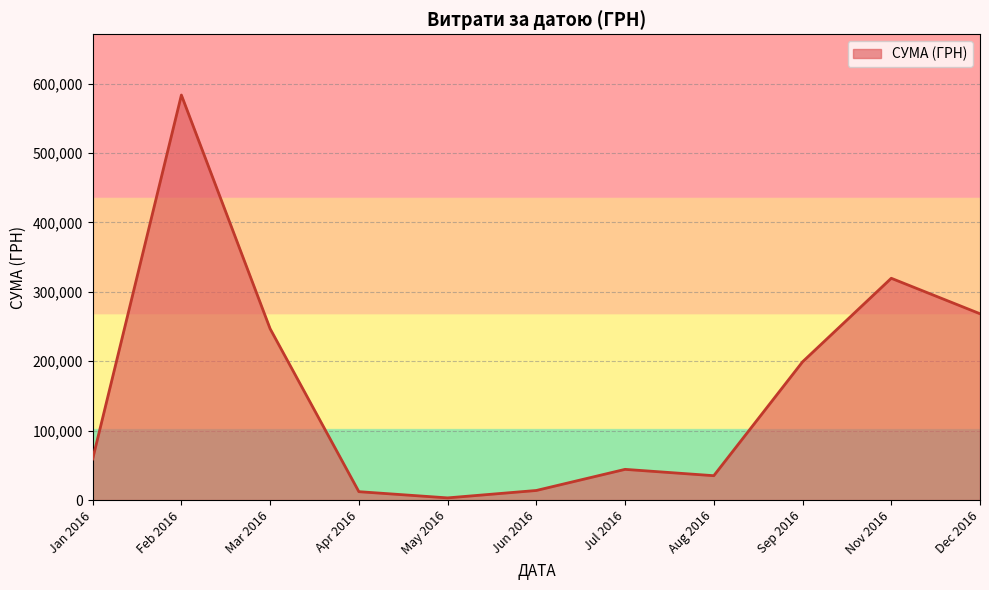

What is the maximum value shown in the chart?

583556.1